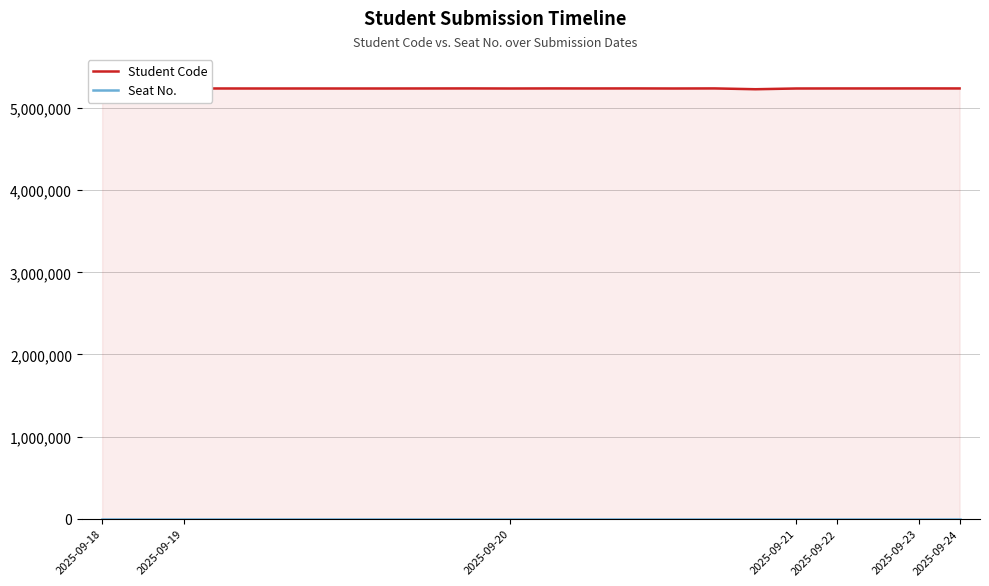

What is the sum of the Student Code values at 8 and 11?

10481705